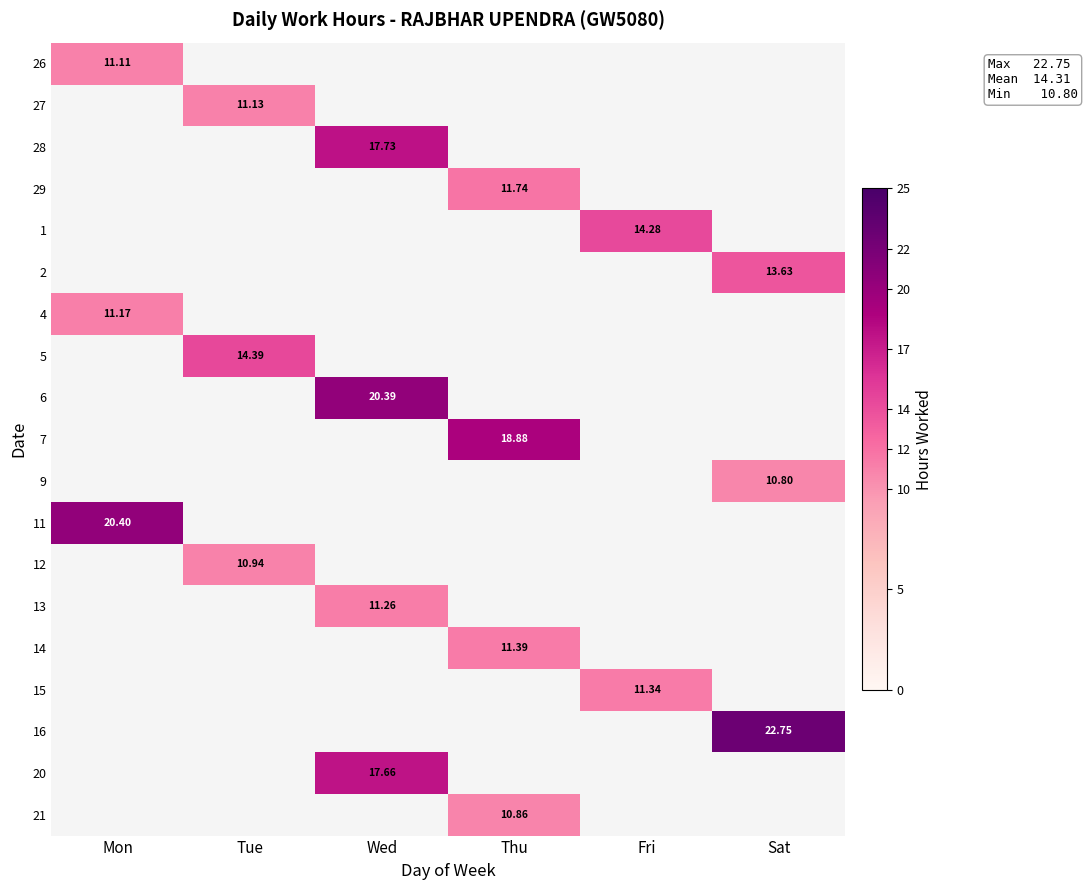

Is the value of 15 at Wed greater than the value of 20 at Tue?

No